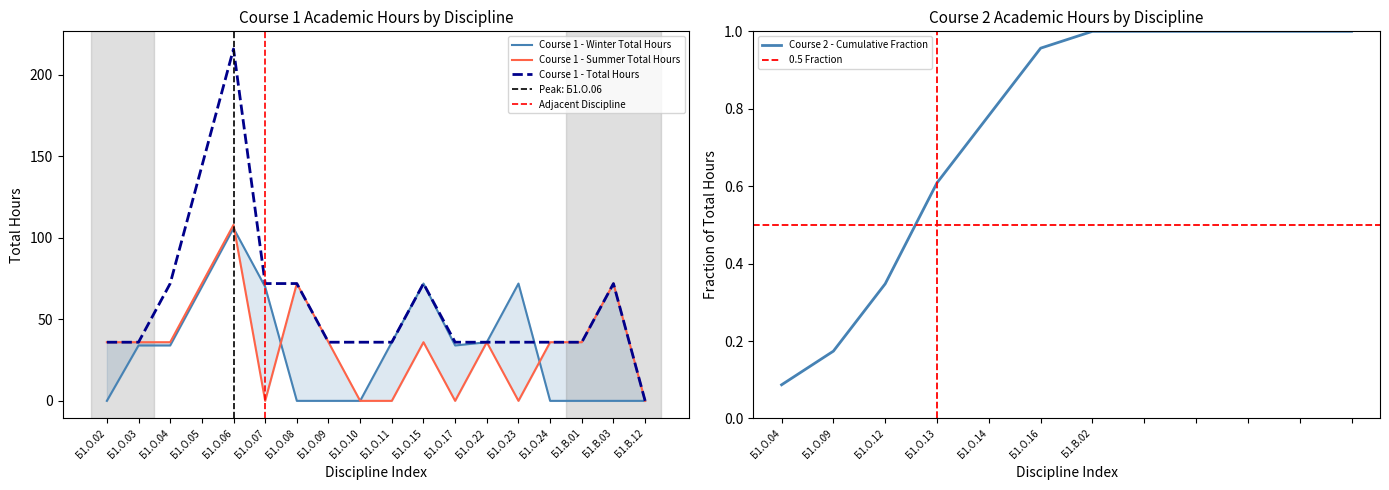

Is it true that Course 1 - Winter Total Hours equals -65 at Б1.О.10?

False